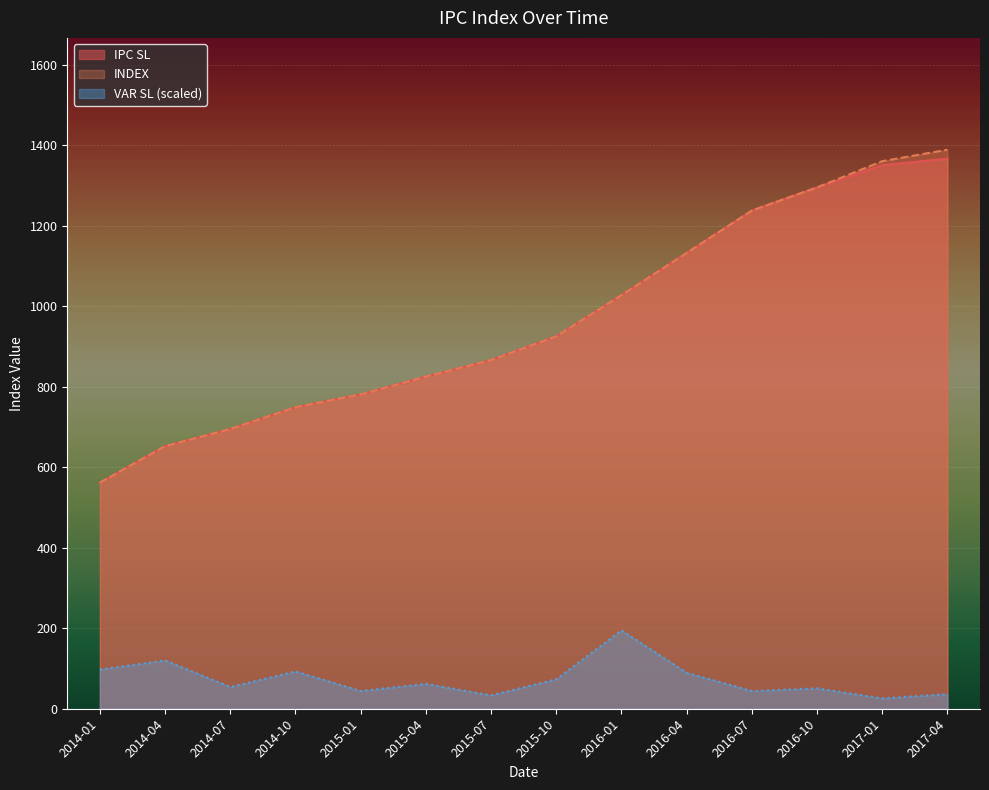

At which category is the sum across all series the highest?

2017-04